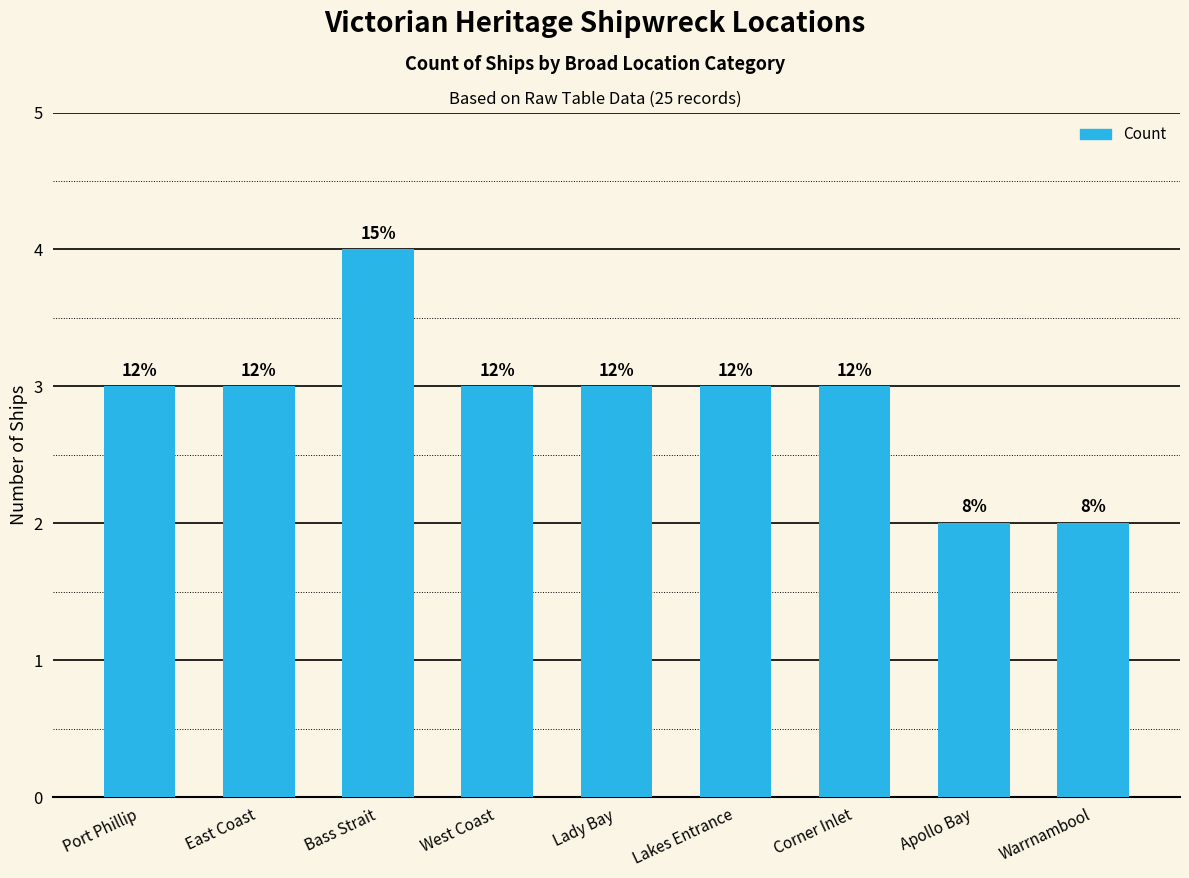

Reading left to right, extract all data points from this chart.

Port Phillip=3	East Coast=3	Bass Strait=4	West Coast=3	Lady Bay=3	Lakes Entrance=3	Corner Inlet=3	Apollo Bay=2	Warrnambool=2